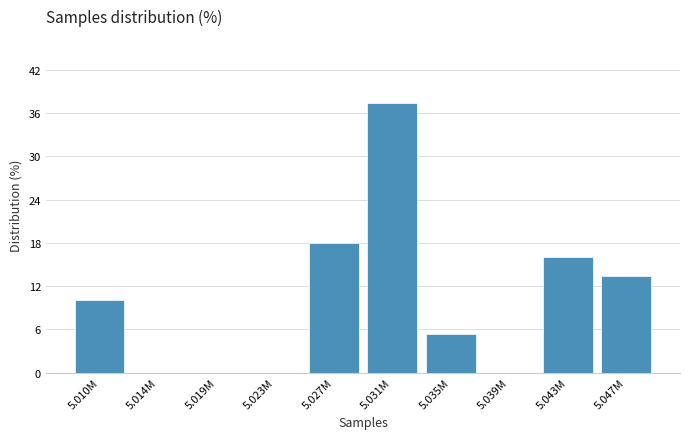

Reading right to left, what are all the values shown in this chart?

5.047M=13.3	5.043M=16.0	5.039M=0.0	5.035M=5.3	5.031M=37.3	5.027M=18.0	5.023M=0.0	5.019M=0.0	5.014M=0.0	5.010M=10.0